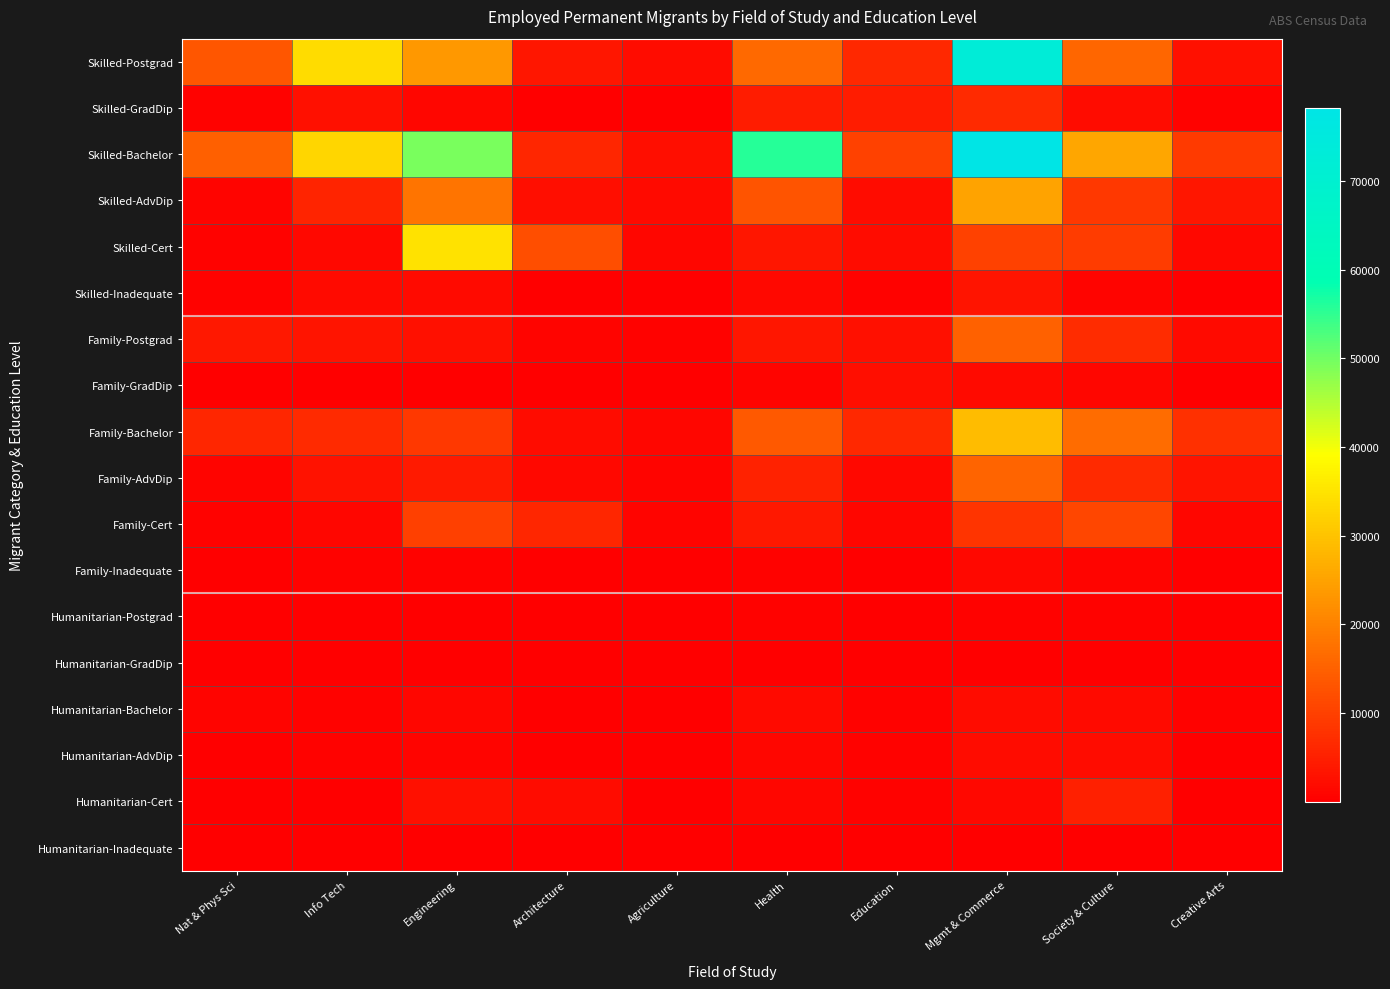

Between Architecture and Engineering, which is larger?

Engineering